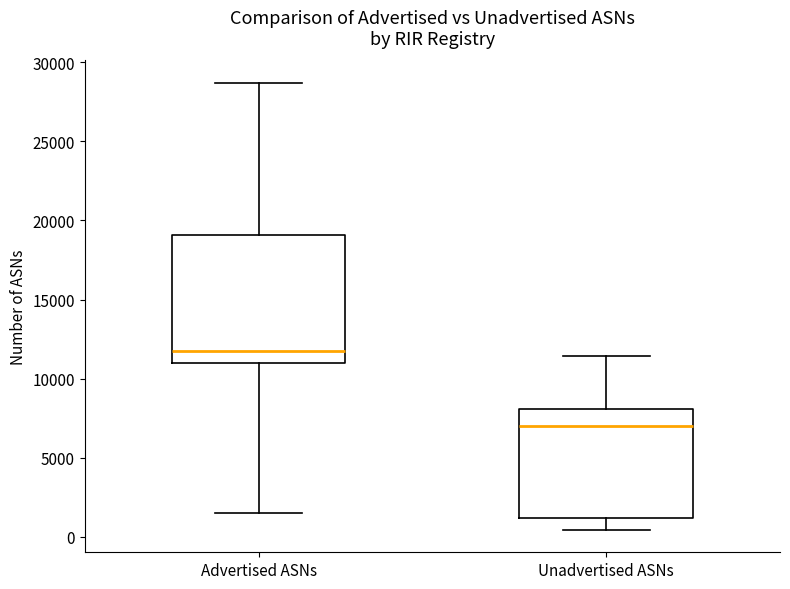

Reading left to right, read every box against the y-axis: the position of its median line, the range the box covers, and the ends of its whiskers. The values are not printed on the chart, so give them approximately, as read against the axis.

Advertised ASNs: median 12000, box 11000 to 19000, whiskers 1500 to 28500
Unadvertised ASNs: median 7000, box 1000 to 8000, whiskers 500 to 11500